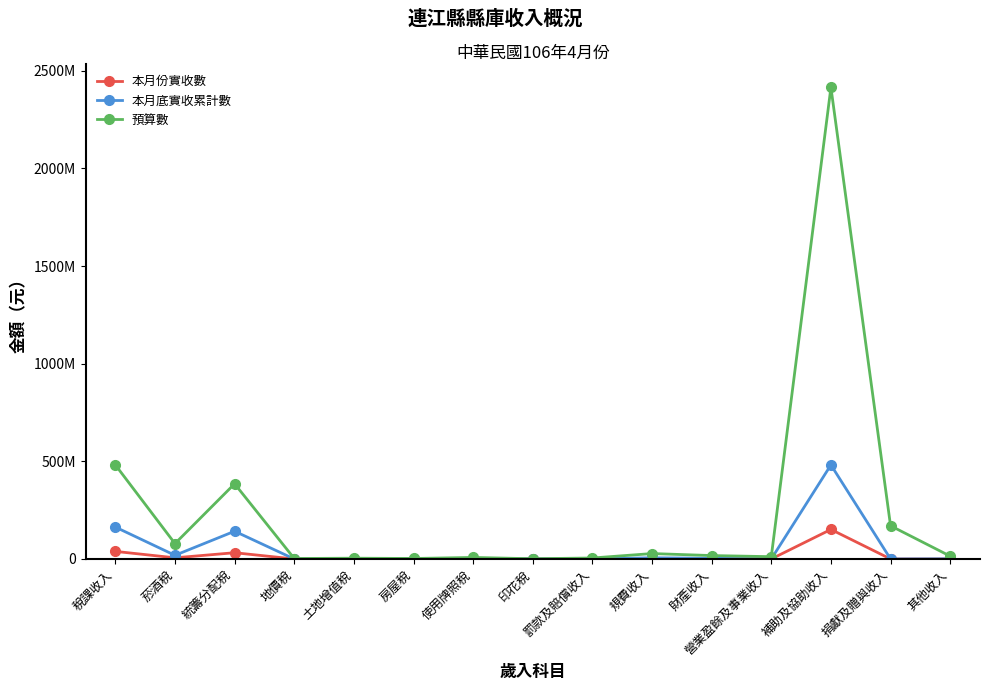

What is the average value of the 預算數 series?

241697267